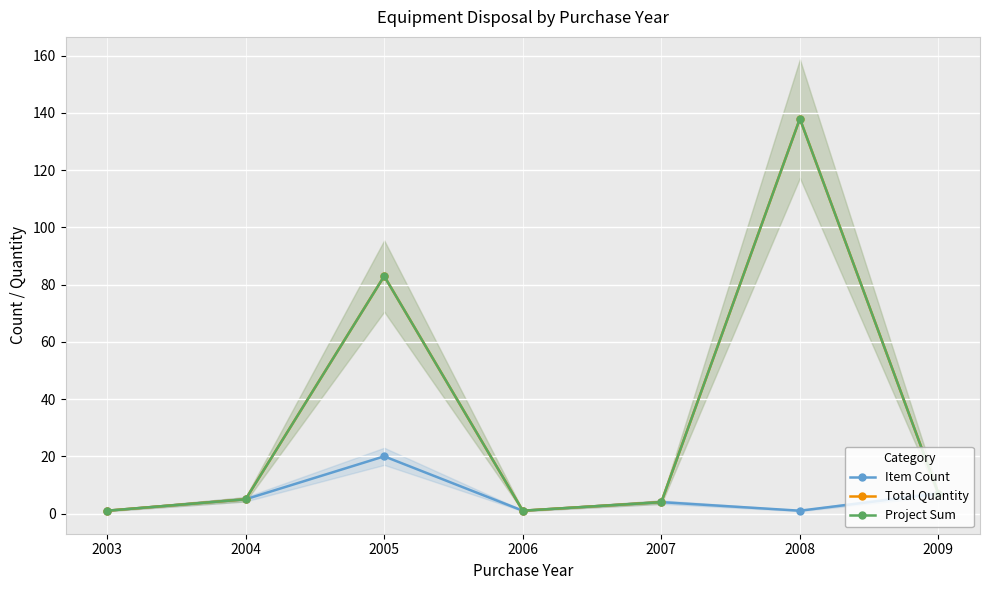

What are all the series names shown in the legend?

Item Count, Total Quantity, Project Sum